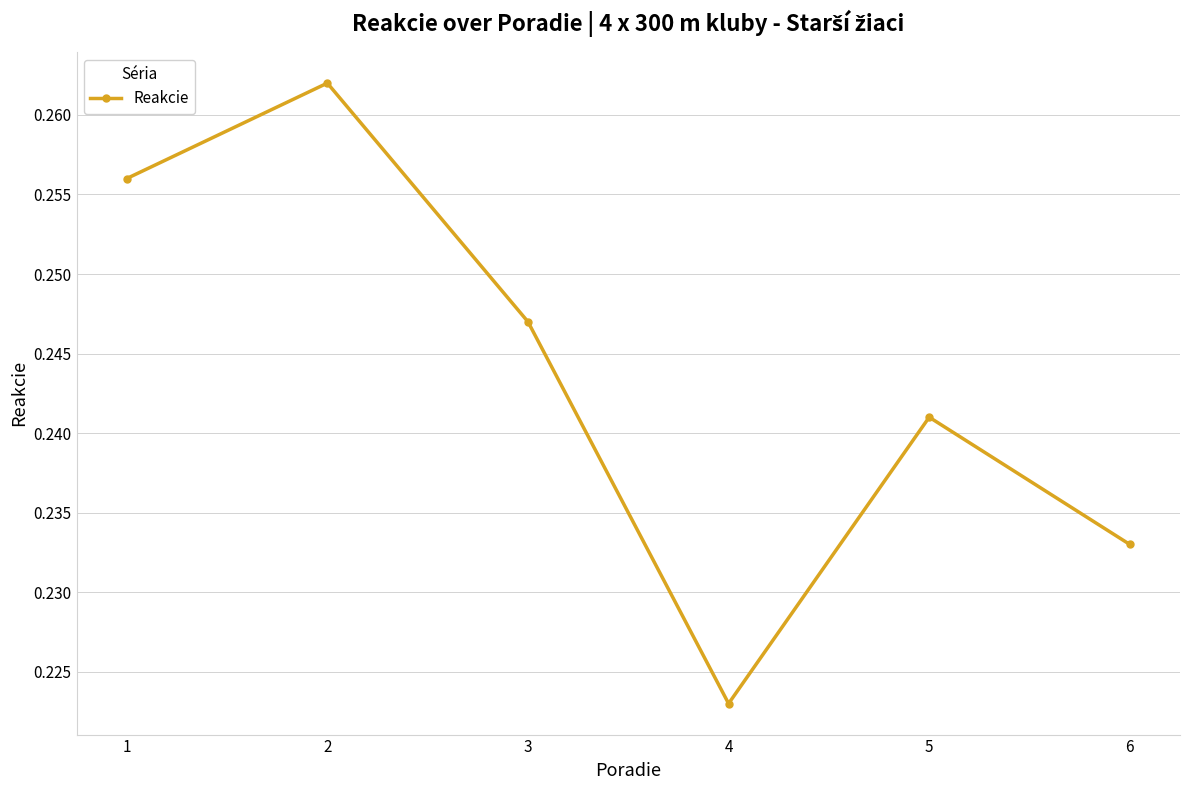

How many interior local valleys (lower than both neighbors) does the data have?

1